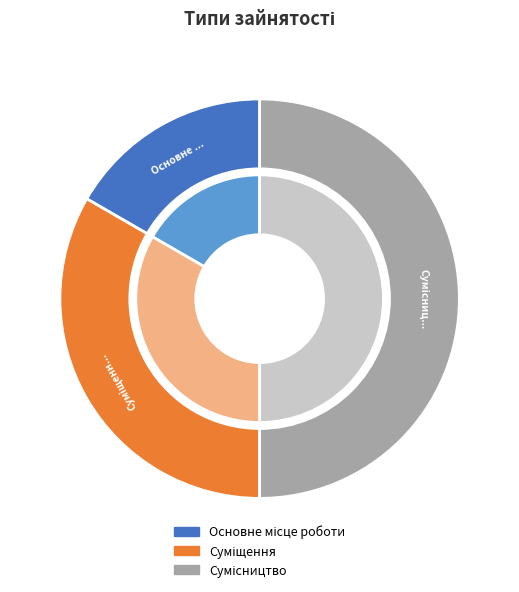

To the nearest percent, what percentage of the pie is Основне місце роботи?

17%